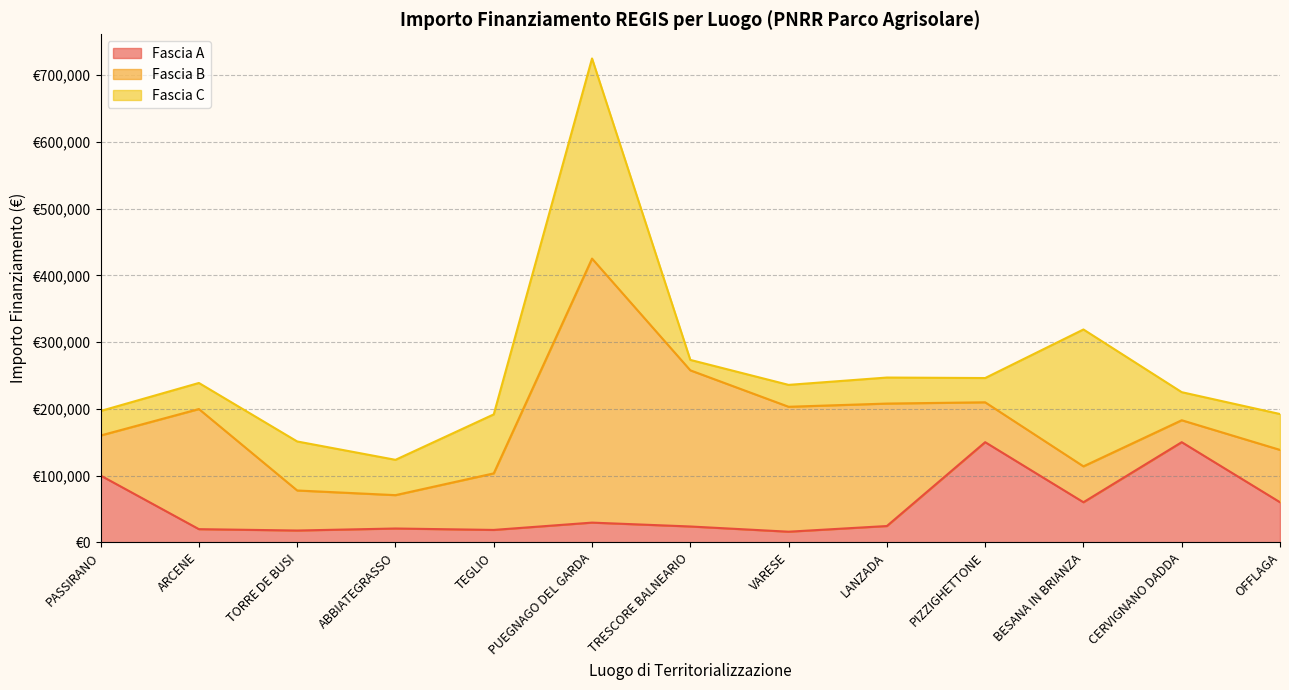

The Fascia C series shows 39060.0 at ARCENE. True or false?

True